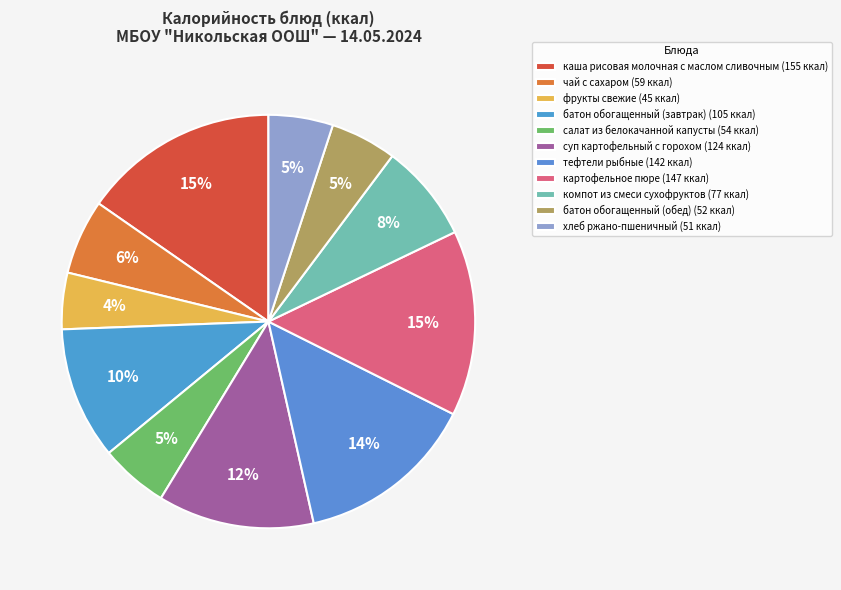

How much of the chart is everything except суп картофельный с горохом?

87.8%